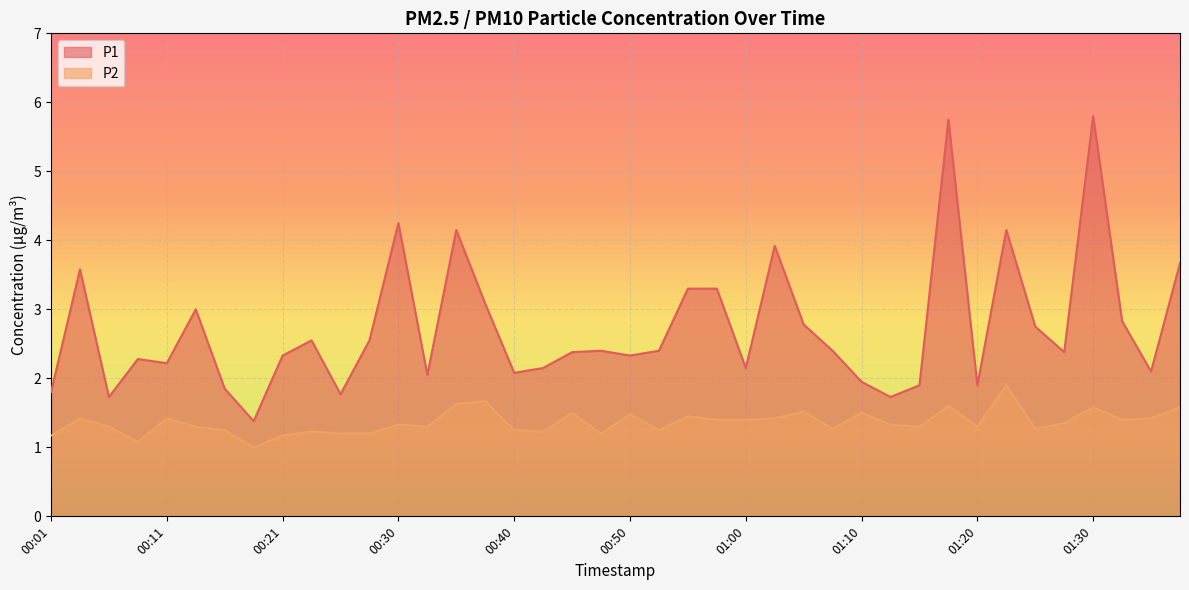

What is the approximate value of P1 at 01:00?

2.1